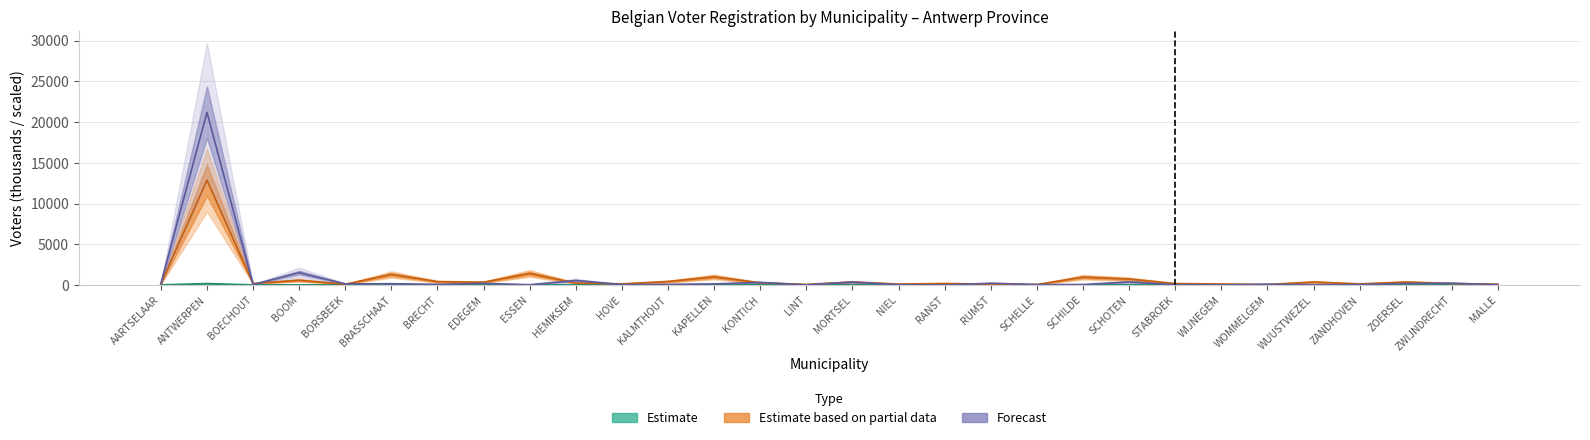

What is the value of the EU F bar at the 4th from the left?

1520.0